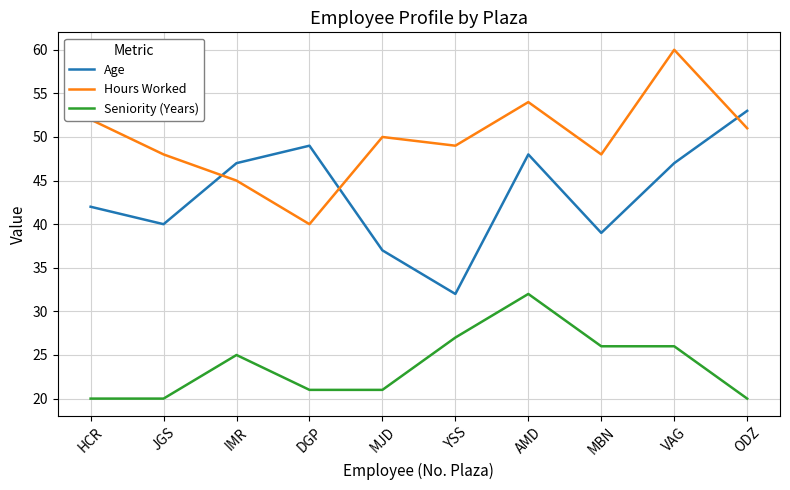

What is the total value across all series at MJD?

108